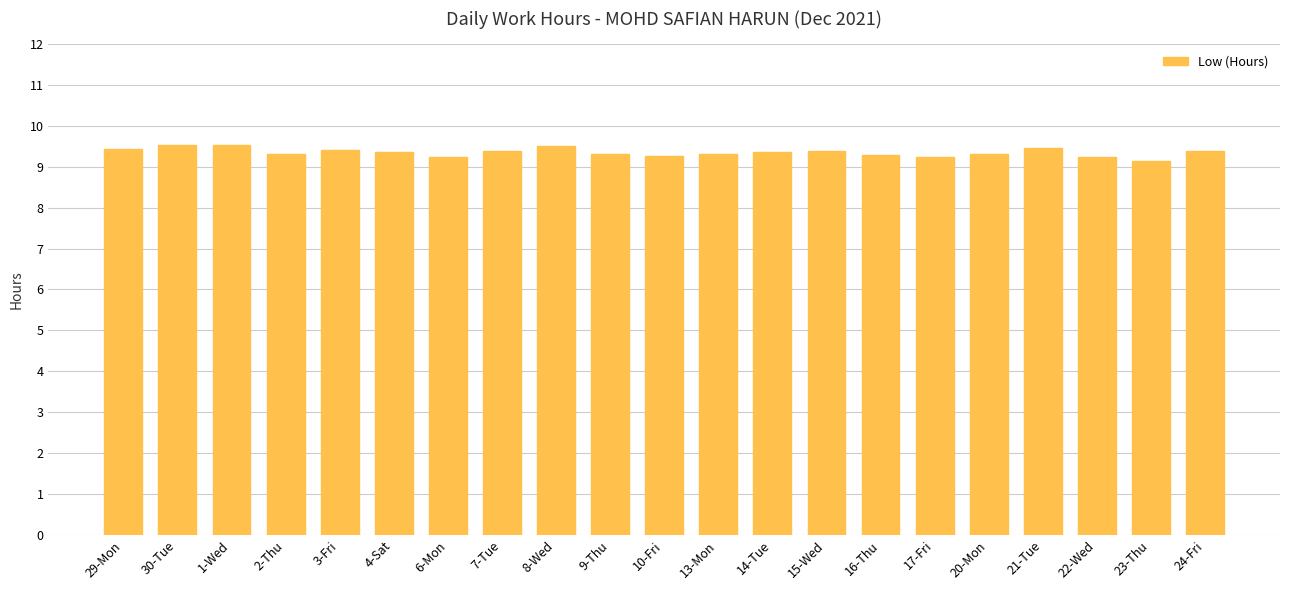

What is the maximum value shown in the chart?

9.5